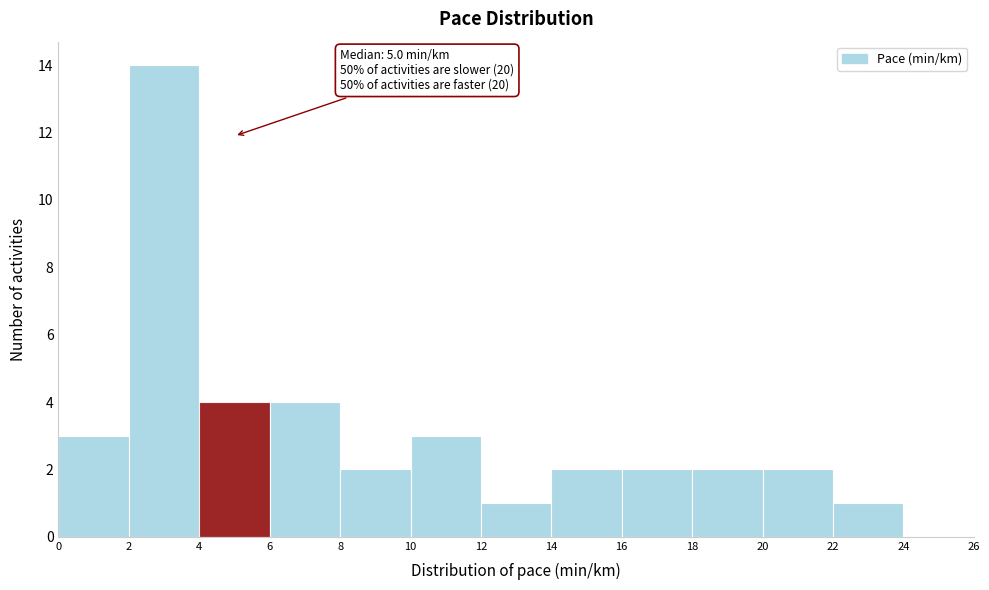

Over which range of the x-axis is the bar tallest?

2 to 4